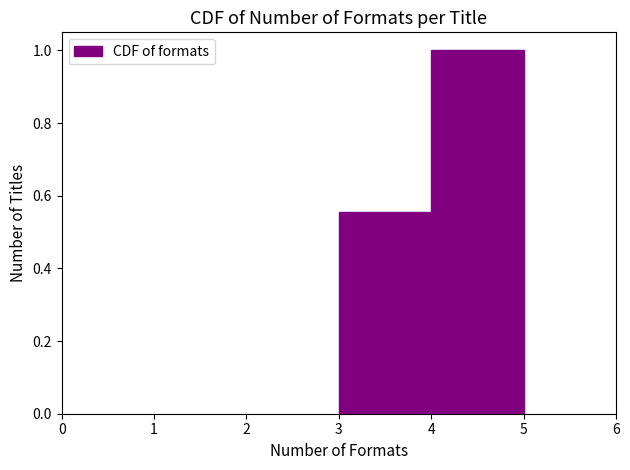

Reading left to right, transcribe this chart: for each bar, give the range it covers on the x-axis and its height. The values are not printed on the chart, so give them approximately, as read against the axis.

3 to 4: 0.56
4 to 5: 1.00